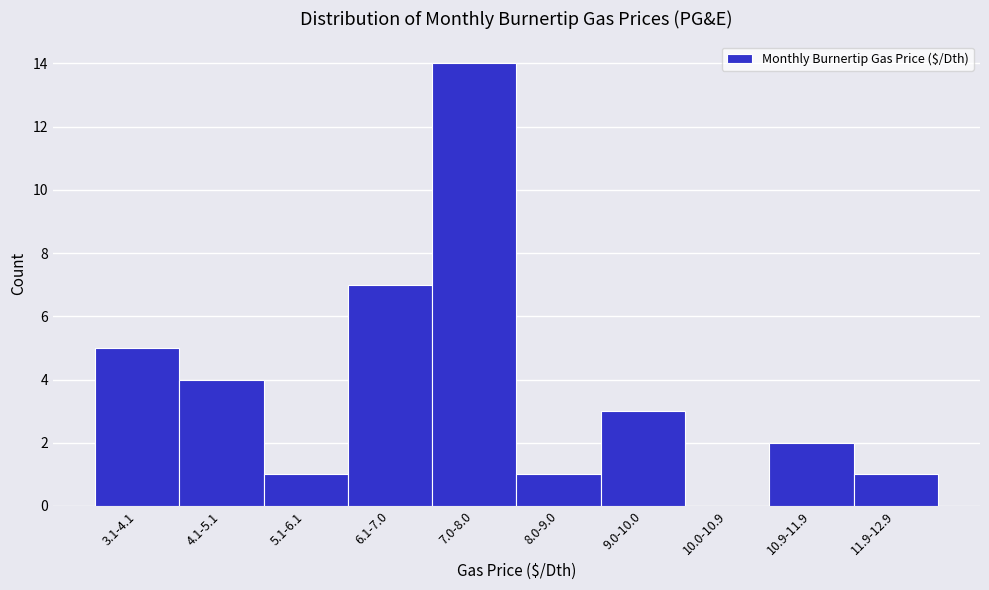

Reading right to left, transcribe all the data shown in this chart.

11.9-12.9=1	10.9-11.9=2	10.0-10.9=0	9.0-10.0=3	8.0-9.0=1	7.0-8.0=14	6.1-7.0=7	5.1-6.1=1	4.1-5.1=4	3.1-4.1=5